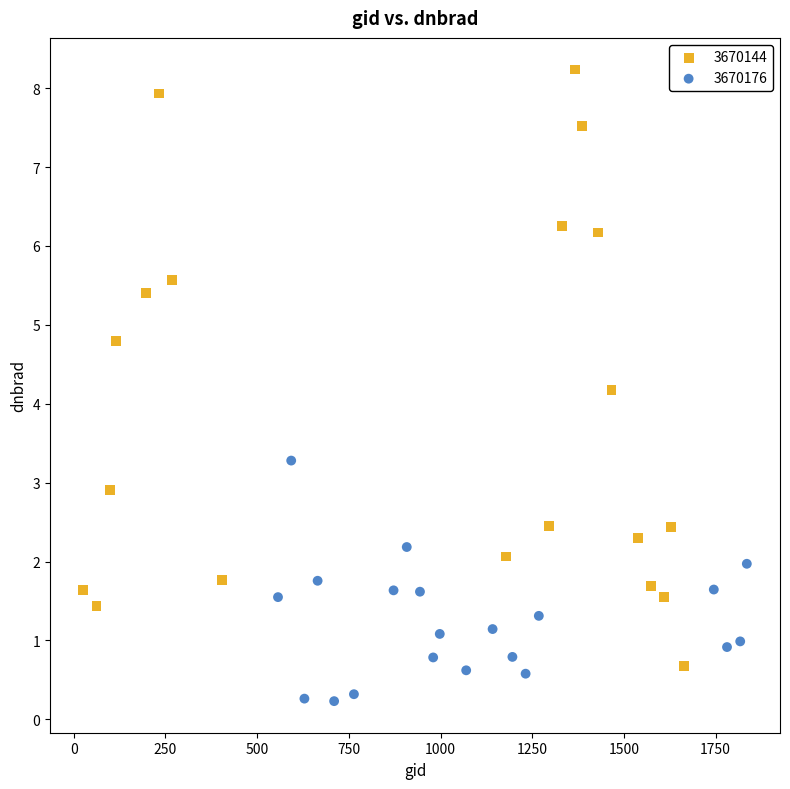

Which series contains the lowest Y value?

3670176